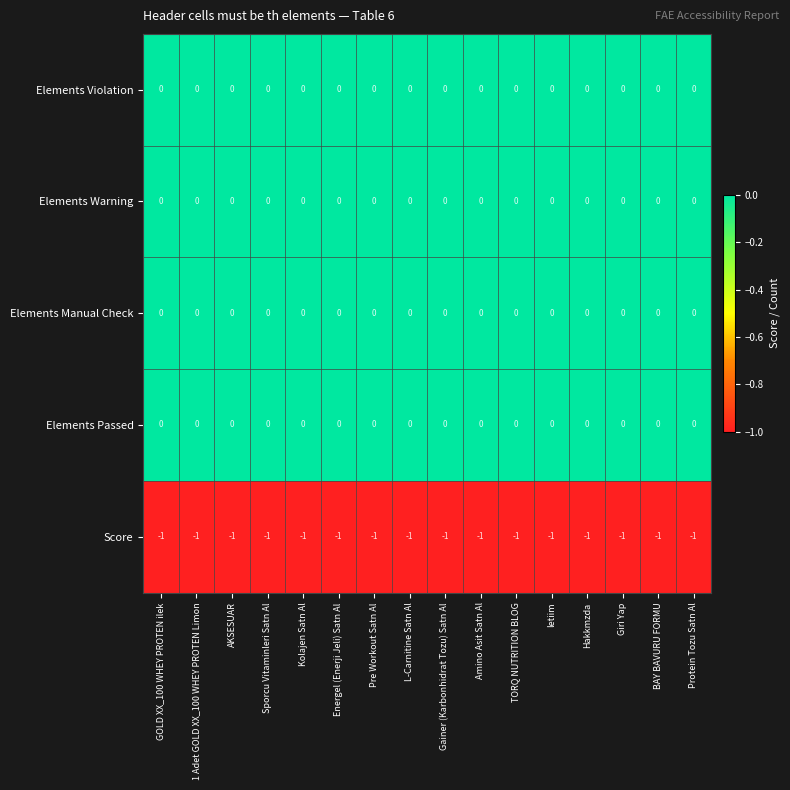

The value of Elements Violation at 1 Adet GOLD XX_100 WHEY PROTEN Limon is 0. True or false?

True